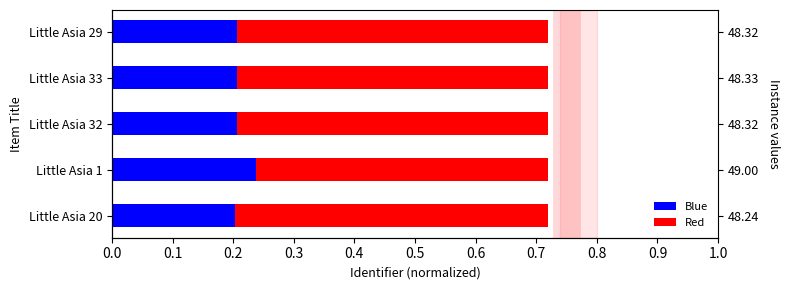

What is the sum of the Blue values at Little Asia 33 and Little Asia 32?

0.4